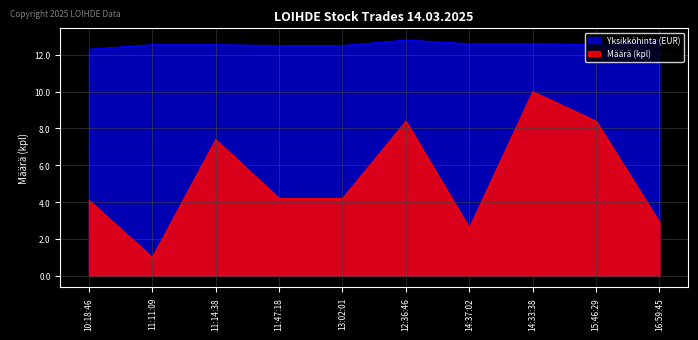

True or false: Yksikköhinta has a value of 12.8 at 12:36:46.

True